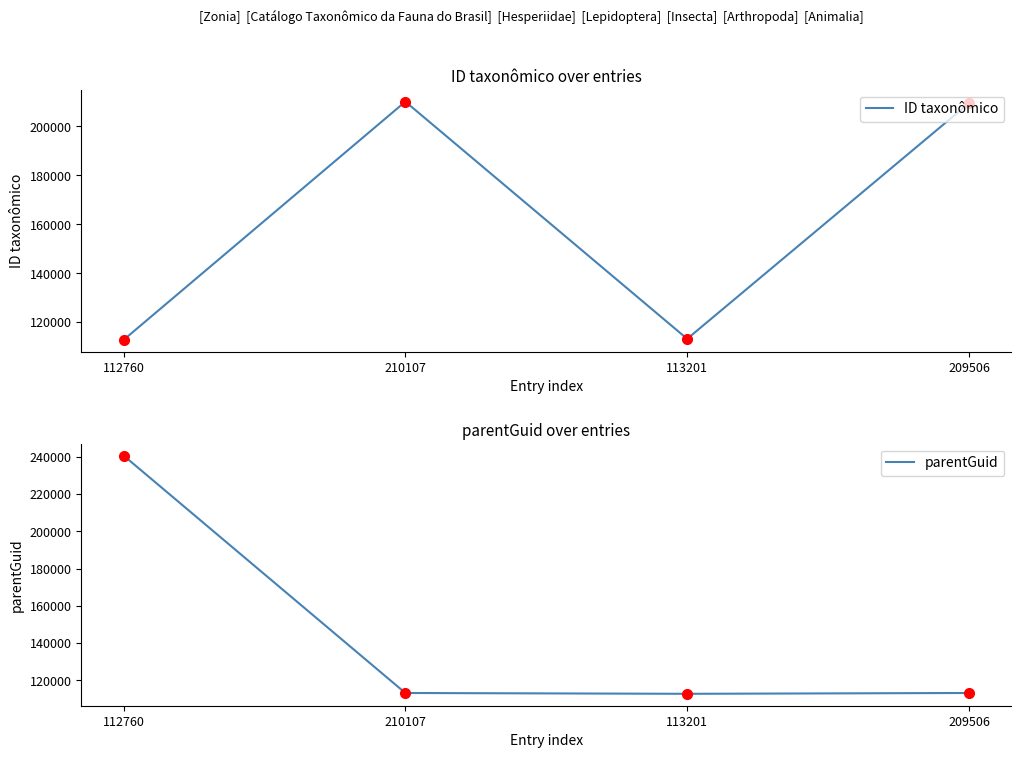

Read the parentGuid value at 112760, to the nearest 50.

240650